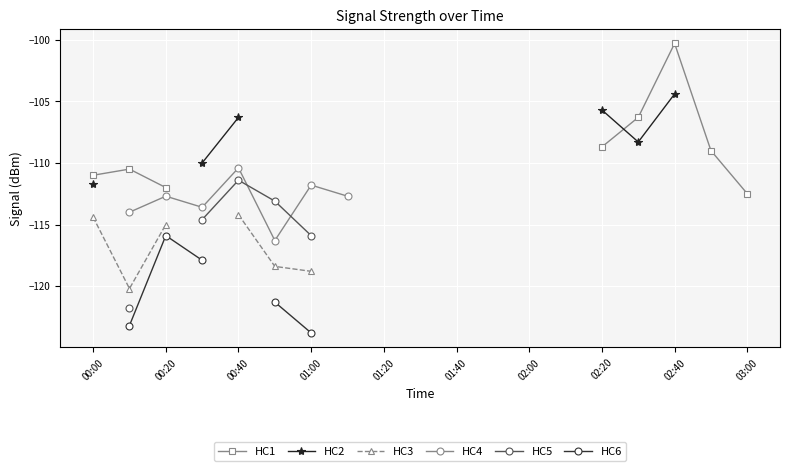

Which series has the widest spread of values?

HC1